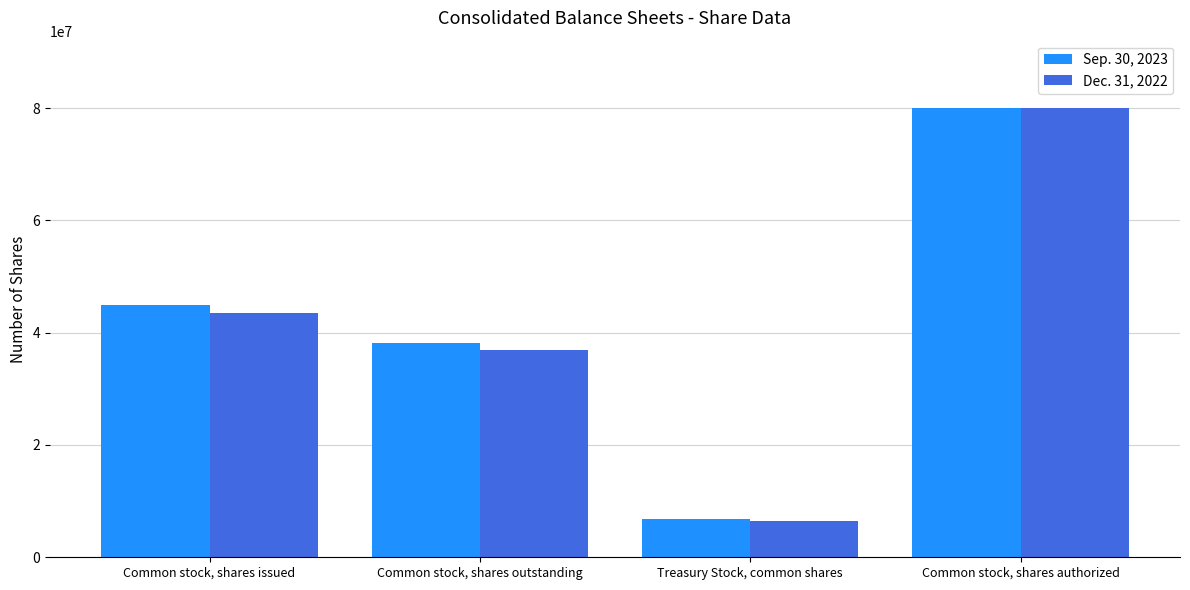

How many bars are there in each group?

2